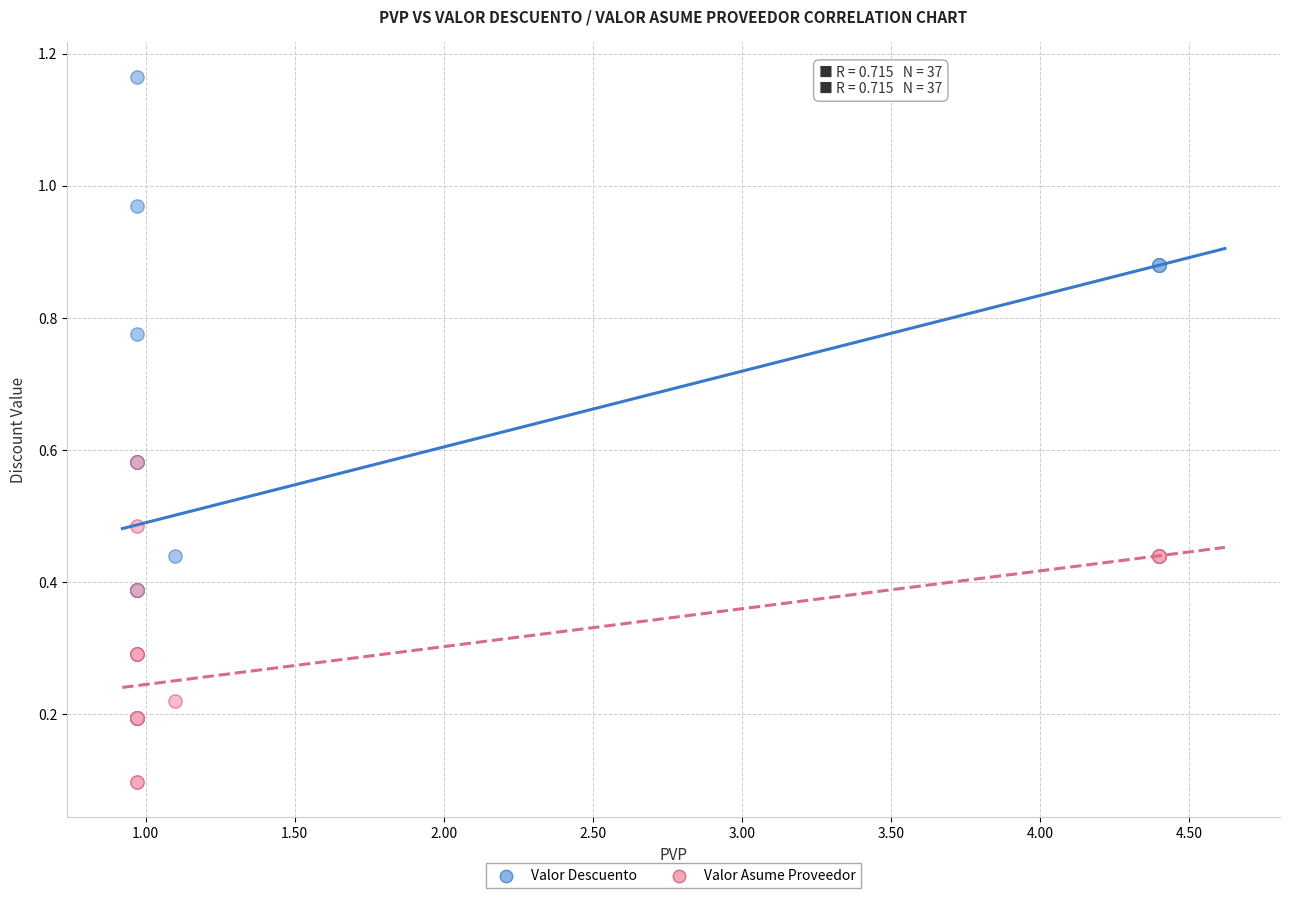

Which series contains the highest Y value?

Valor Descuento